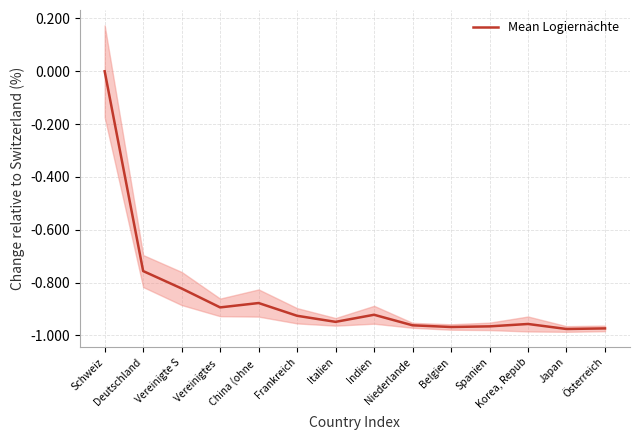

What is the difference between the second highest and second lowest values?

0.2